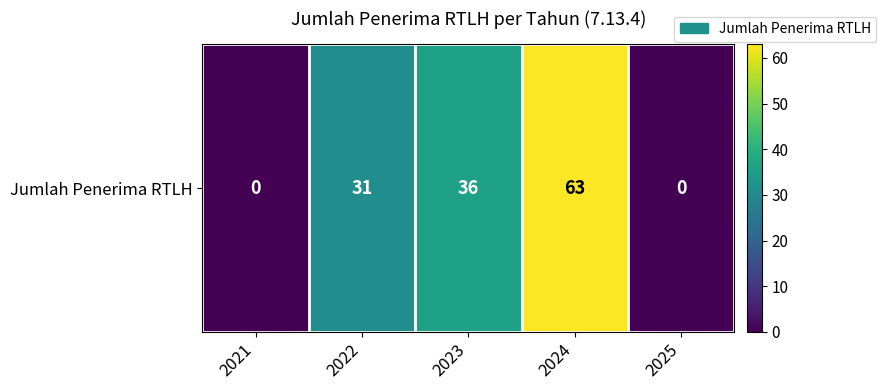

Reading left to right, what are all the values shown in this chart?

0	31	36	63	0